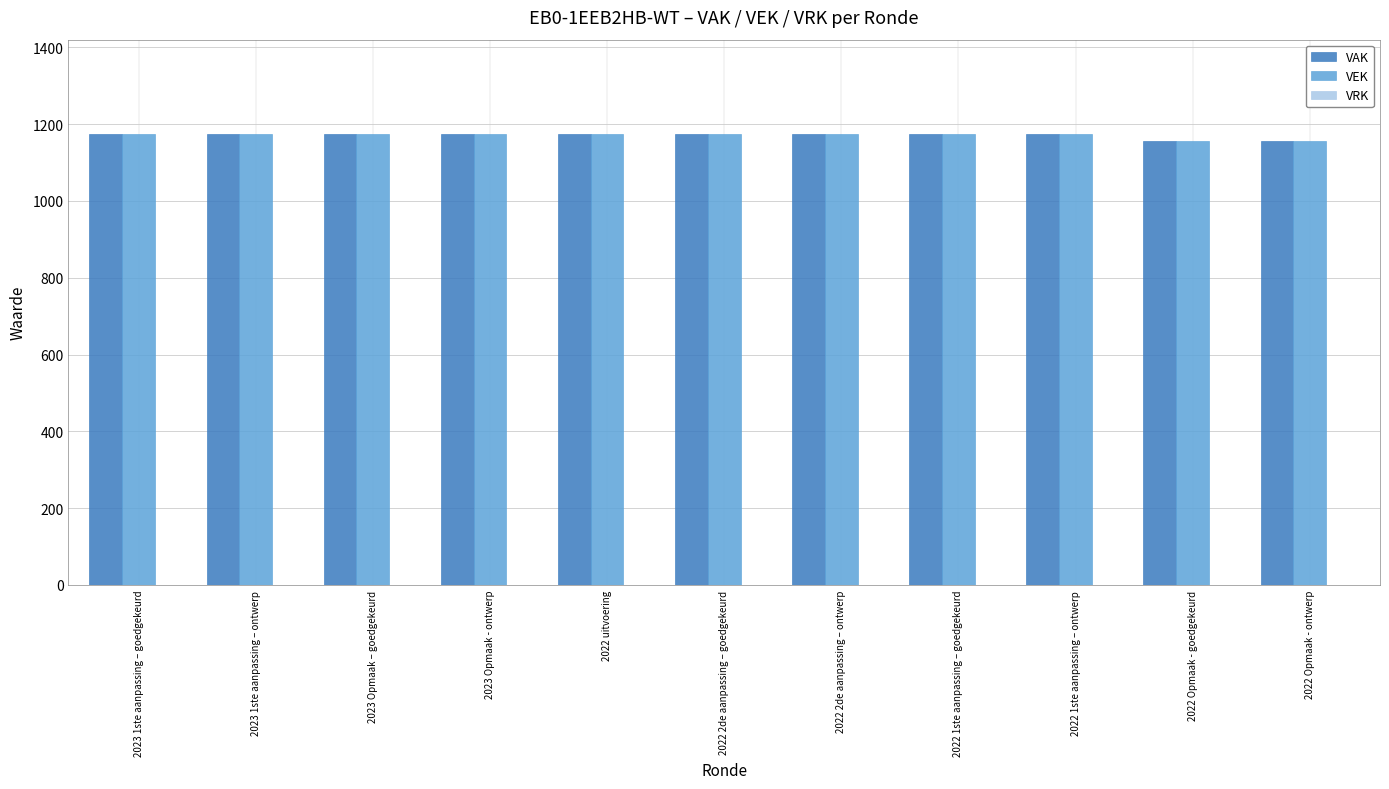

The VAK series shows 1156 at 2022 Opmaak - goedgekeurd. True or false?

True